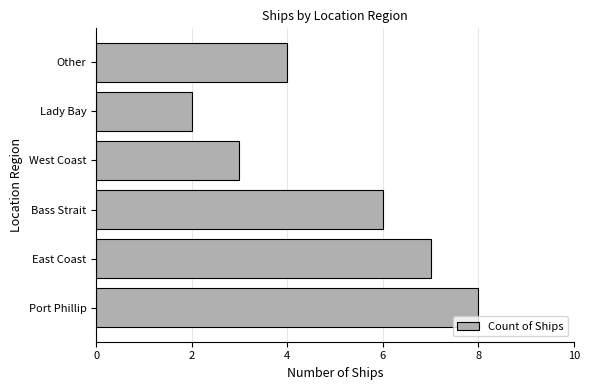

What value does the data have at Port Phillip?

8